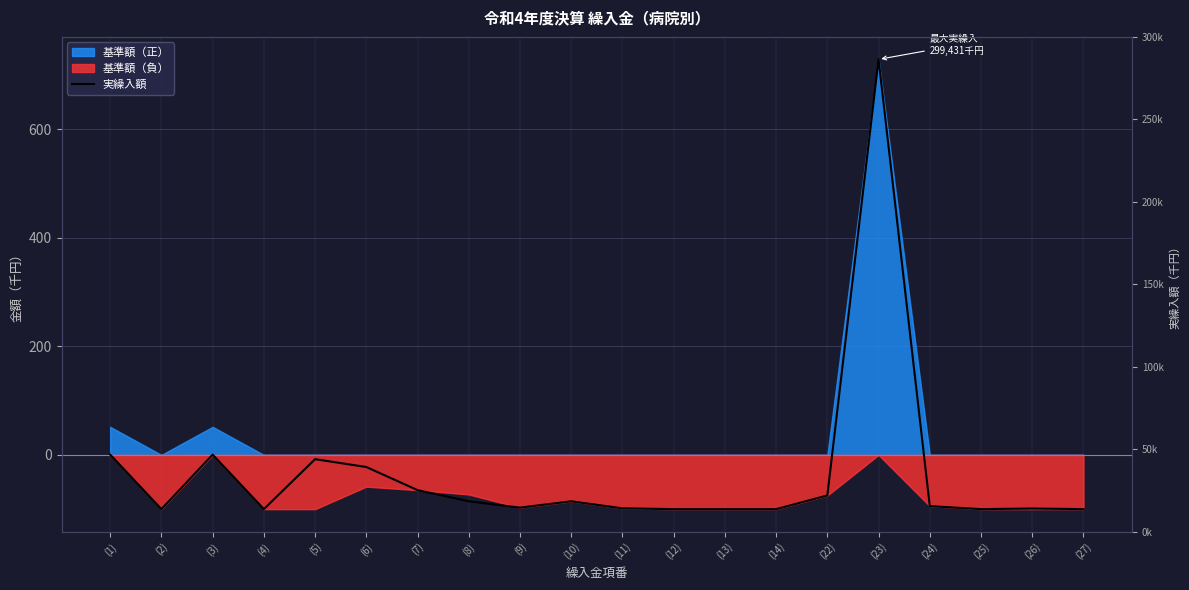

True or false: the data has more than 1 interior local peaks.

True